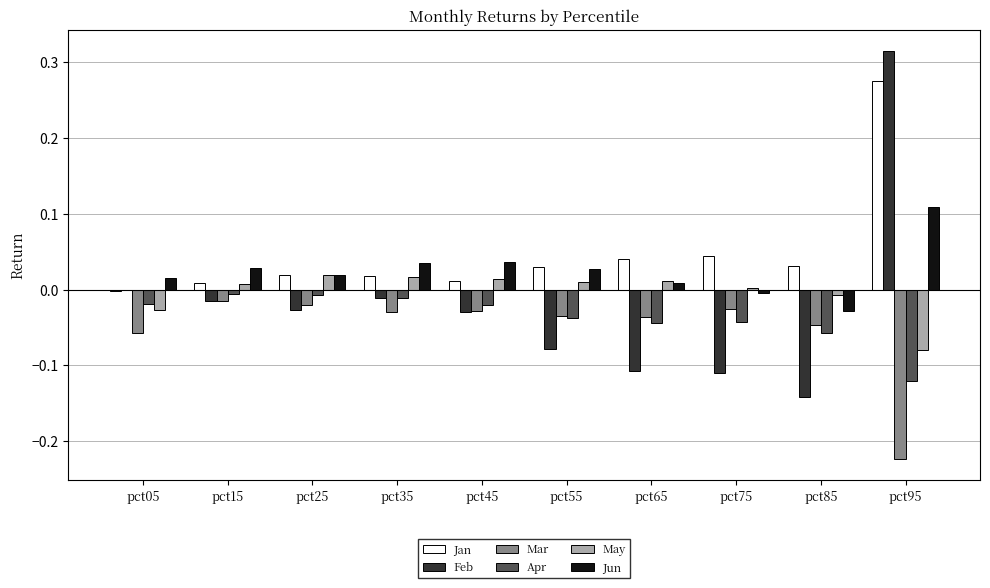

True or false: Jan has a value of 0.4 at pct95.

False